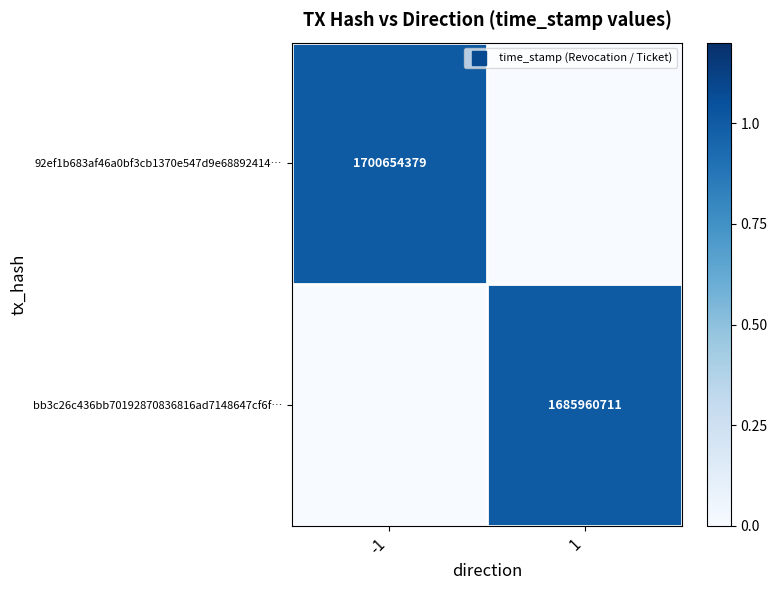

Between -1 and 1, which is larger?

-1